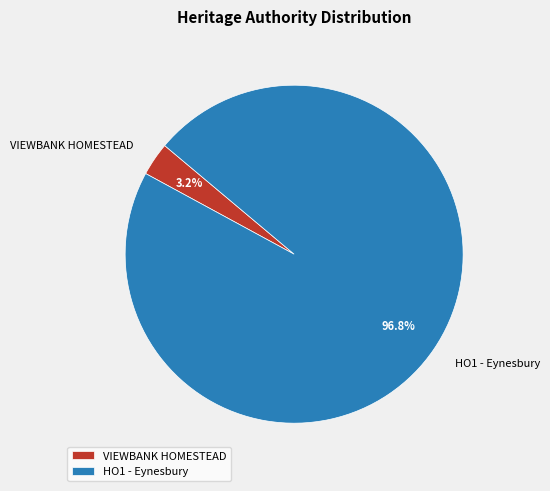

To the nearest percent, what is the difference between the HO1 - Eynesbury and VIEWBANK HOMESTEAD slice percentages?

94%